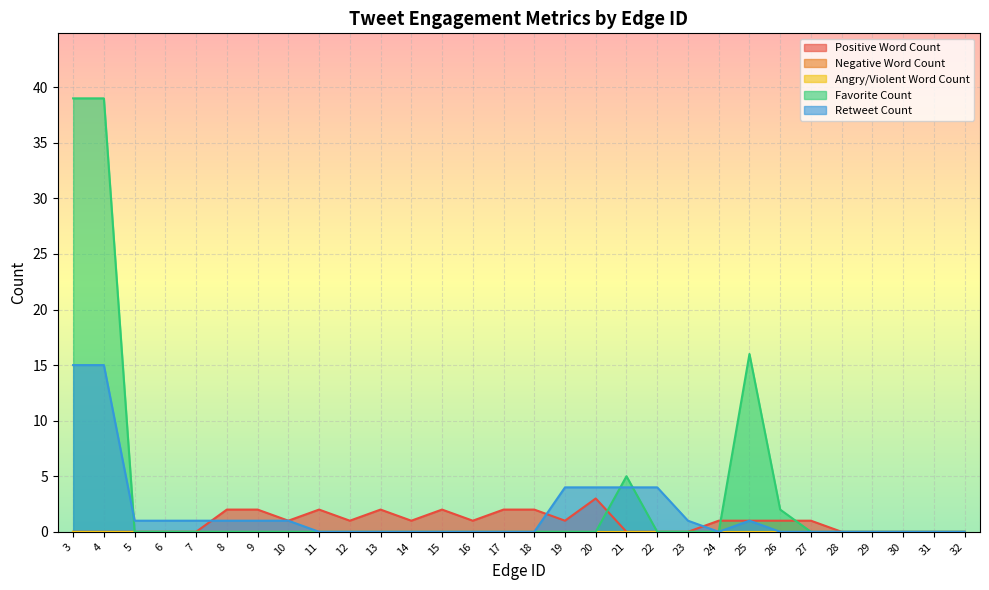

At which category is the sum across all series the highest?

3